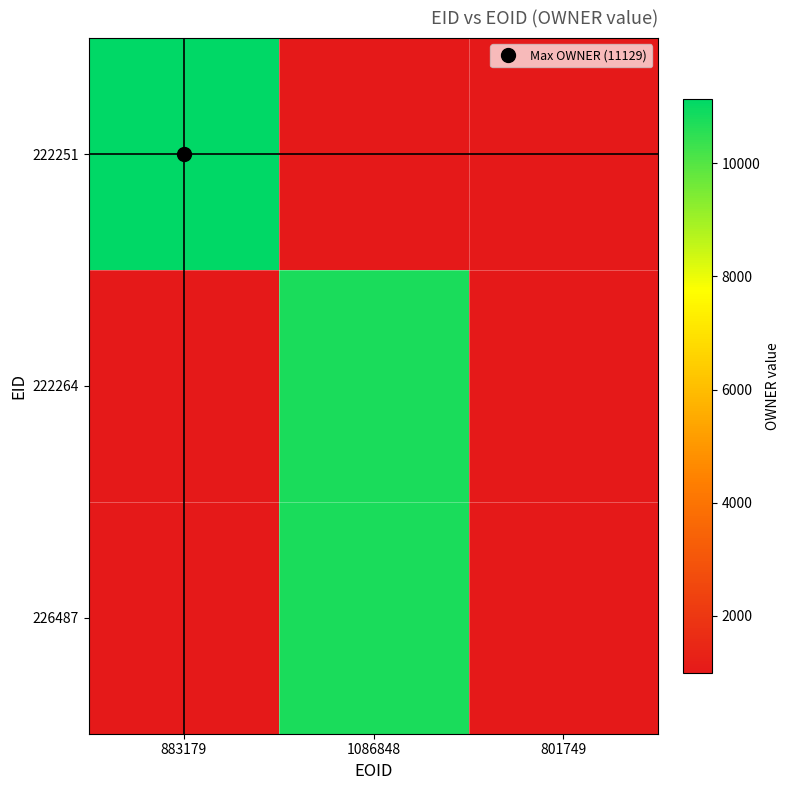

At how many categories does at least one series exceed 6865?

2